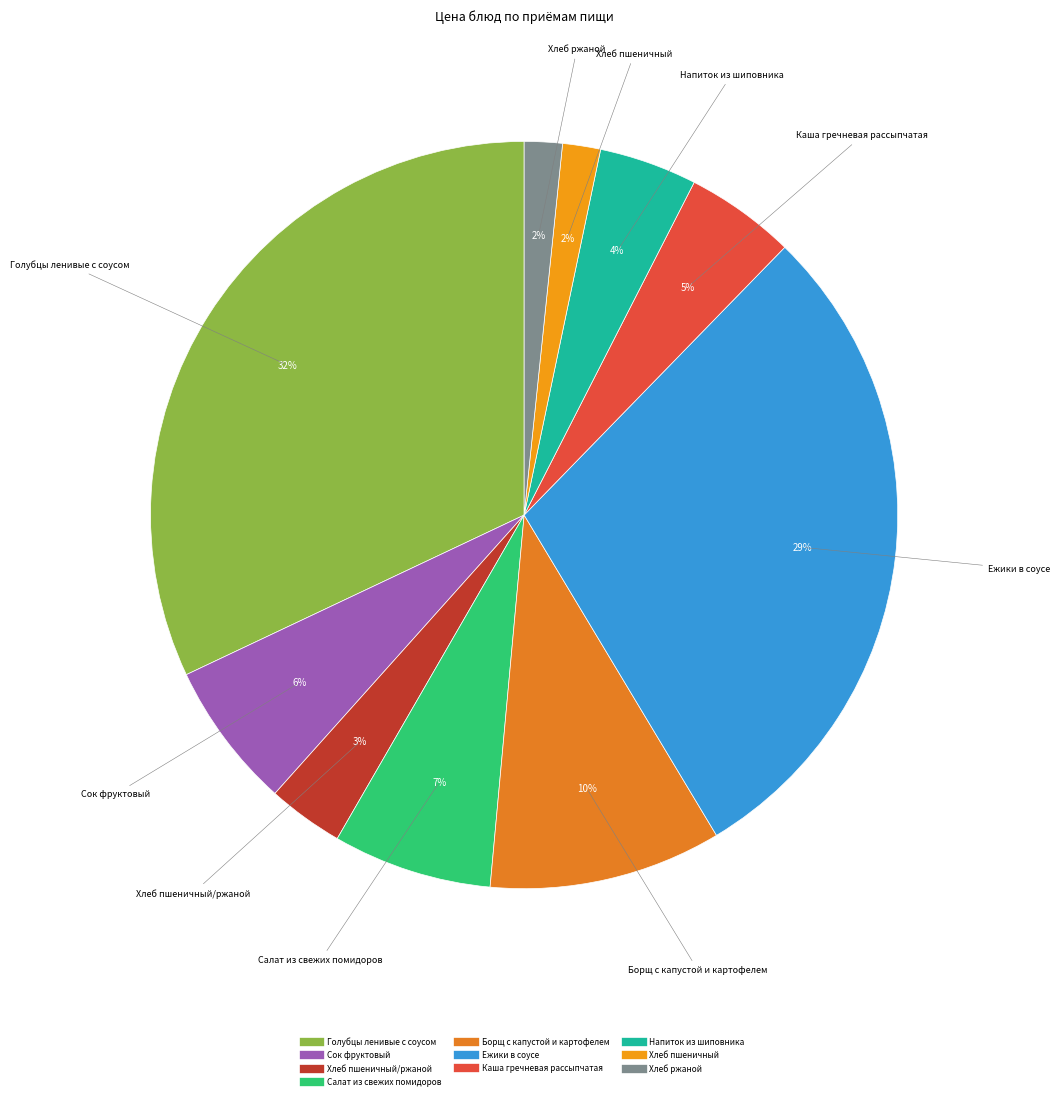

How many slices are in this pie chart?

10